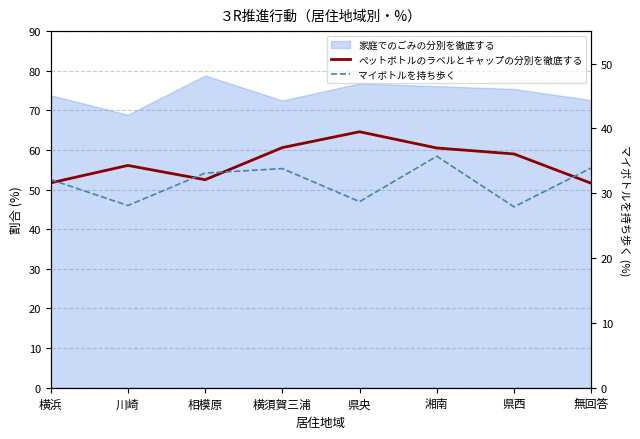

List the labels in order of マイボトルを持ち歩く value, largest first.

湘南, 無回答, 横須賀三浦, 相模原, 横浜, 県央, 川崎, 県西